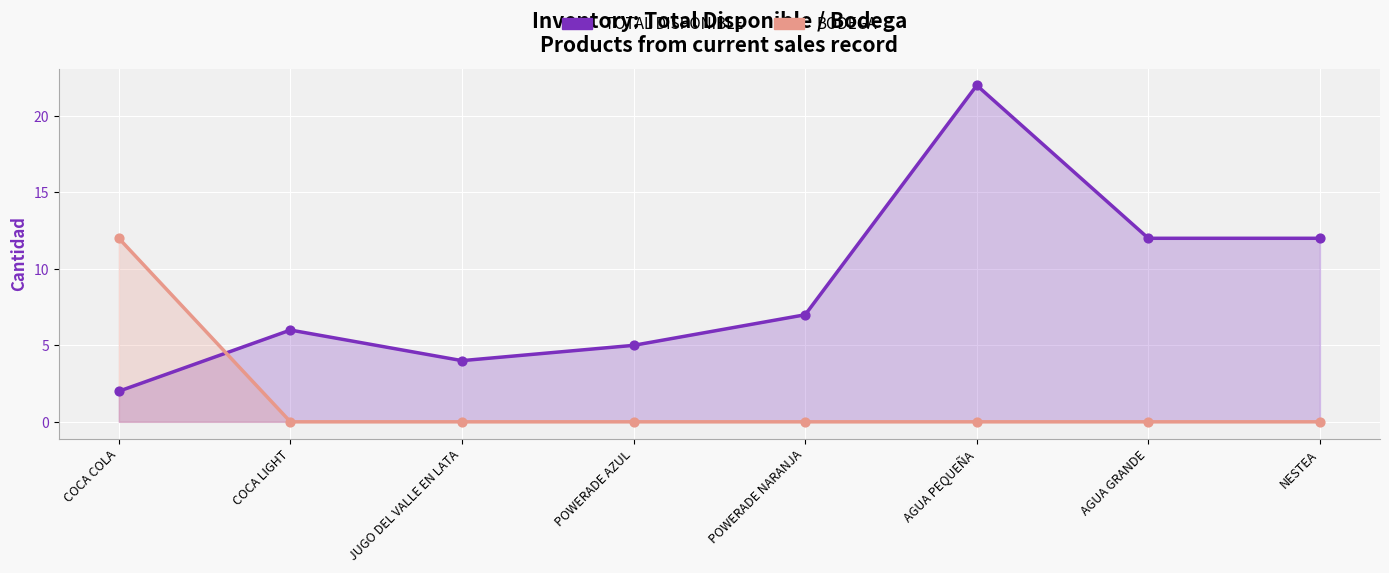

Which series has the largest total across all categories?

TOTAL DISPONIBLE